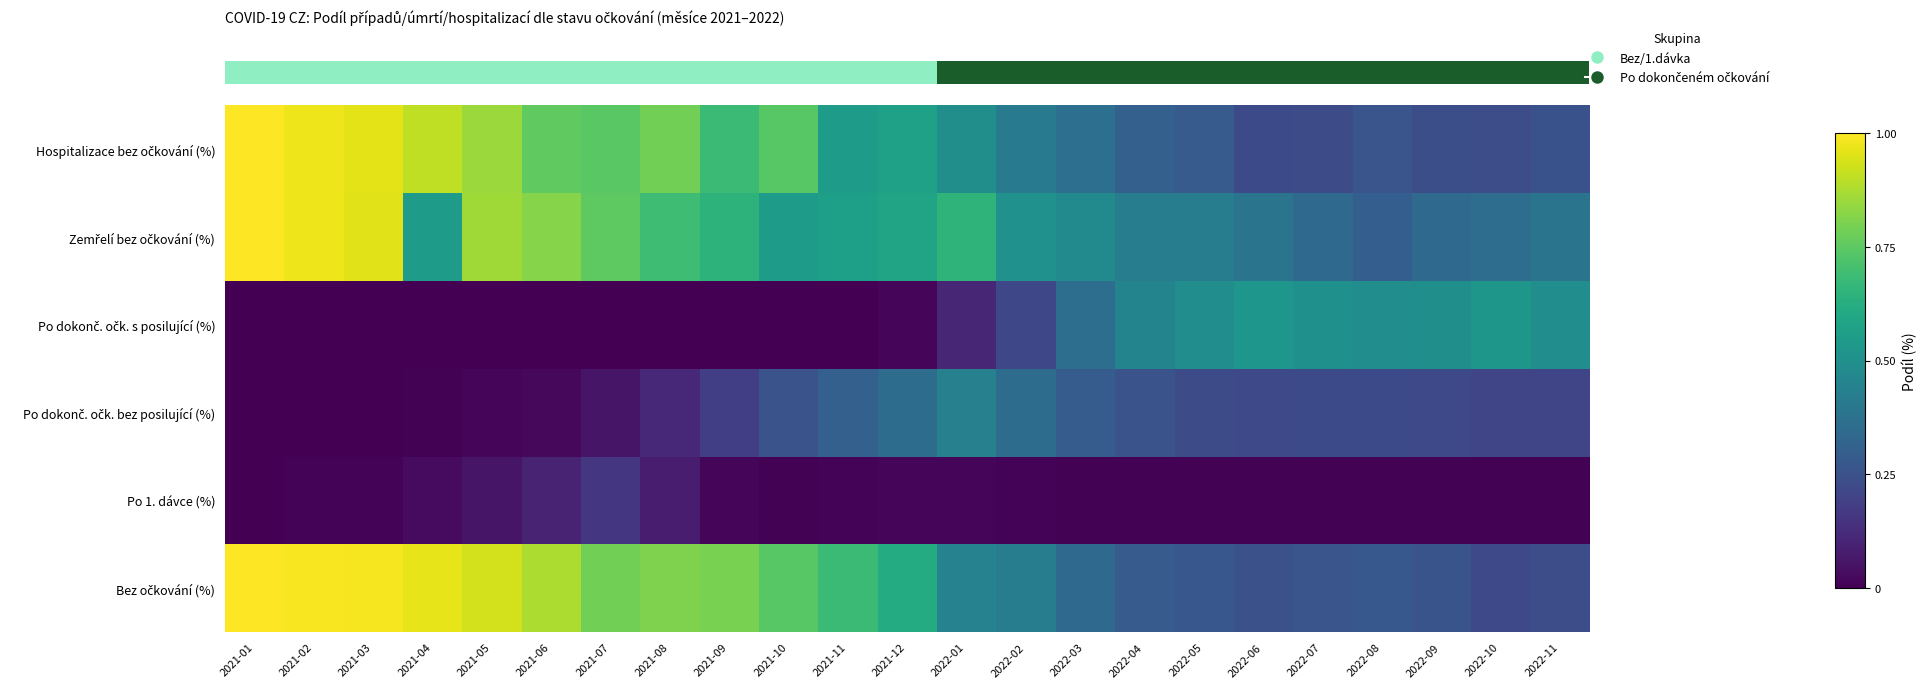

What is the difference between the highest and lowest values at 2021-05?

0.9